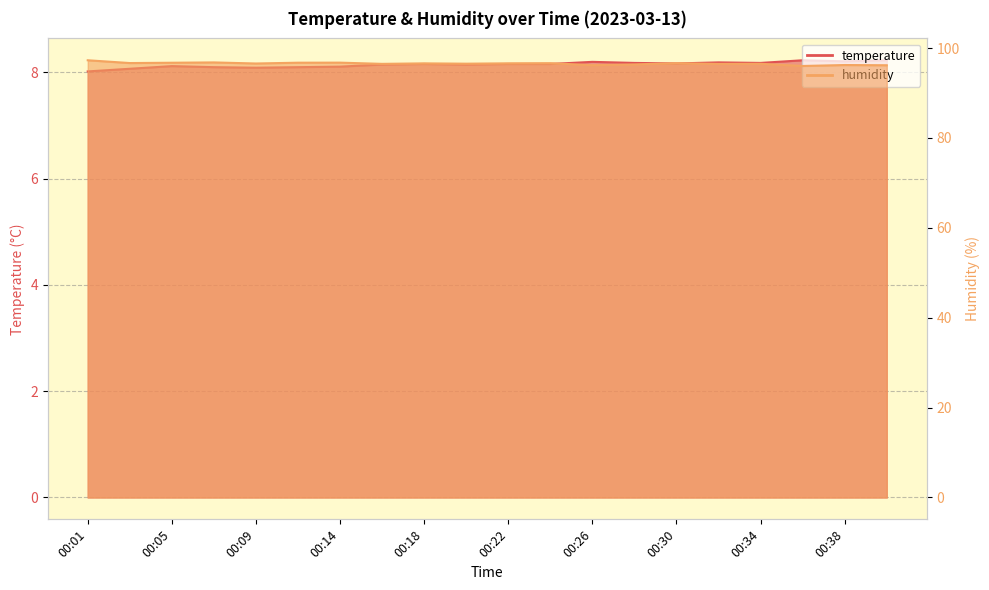

Reading left to right, extract all data points from this chart.

temperature: 8.0	8.1	8.1	8.1	8.1	8.1	8.1	8.2	8.2	8.2	8.2	8.2	8.2	8.2	8.2	8.2	8.2	8.2	8.2	8.2
humidity: 97.3	96.7	96.7	96.8	96.6	96.7	96.8	96.5	96.6	96.5	96.6	96.6	96.2	96.4	96.6	96.5	96.5	96.0	96.2	96.2